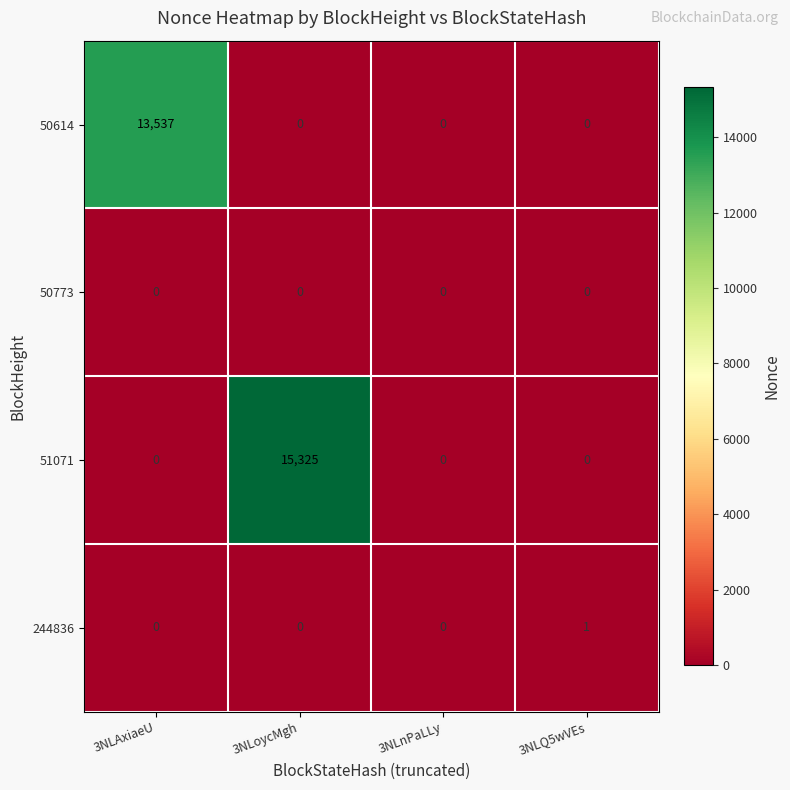

What is the spread (max minus min) of values at 3NLAxiaeU?

13537